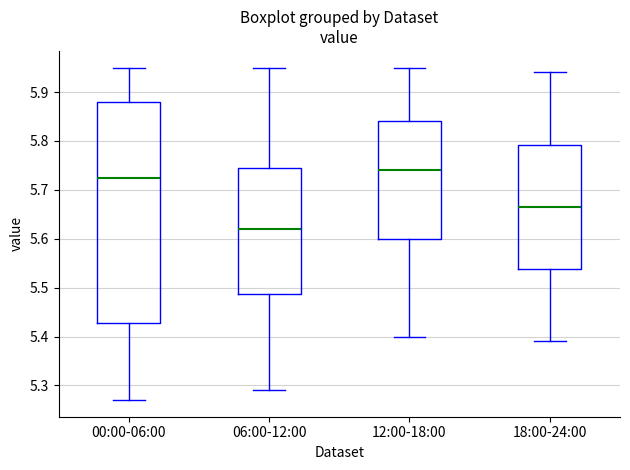

Which box's median line is the lowest?

06:00-12:00